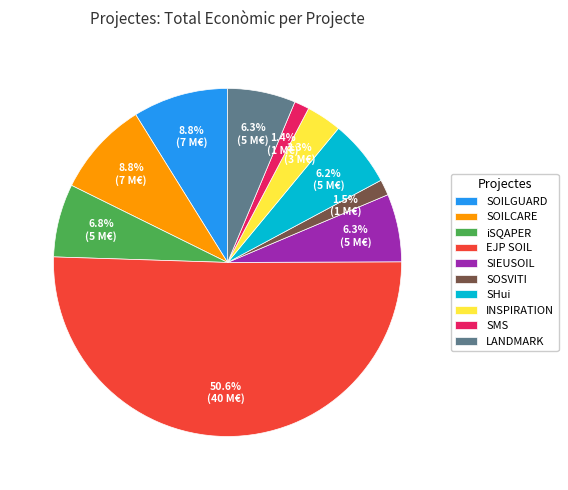

Count the number of slices in the pie.

10